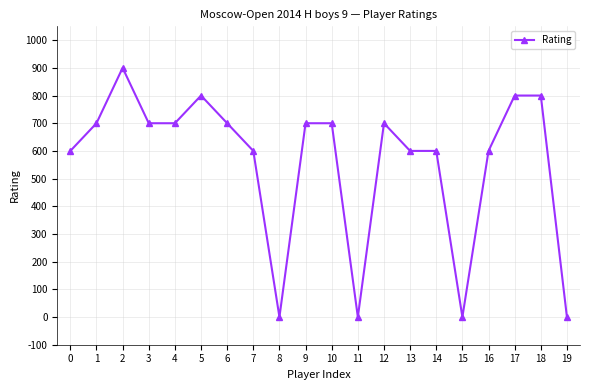

How many categories are shown in the chart?

20